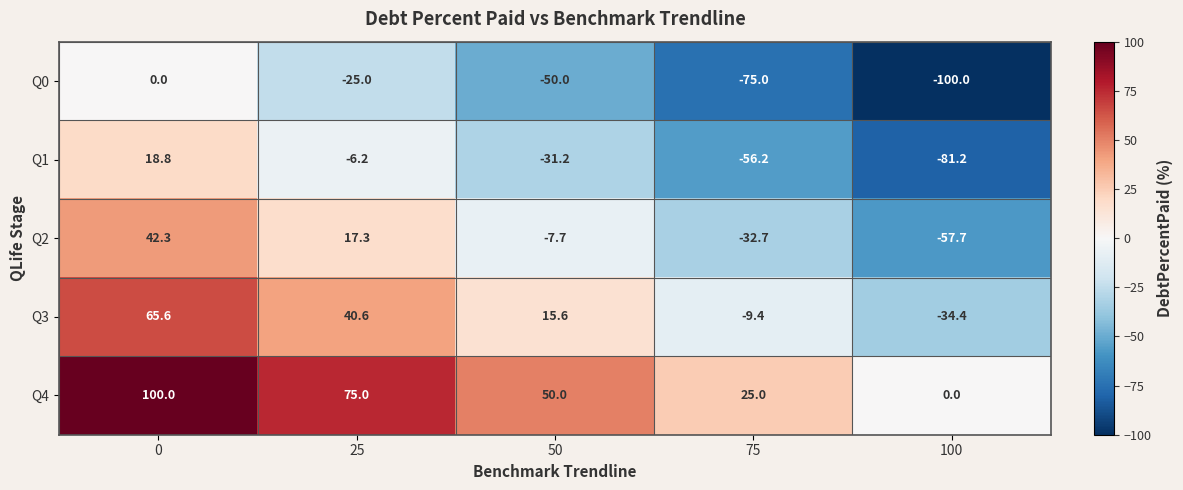

What is the total value across all series at 75?

-148.3